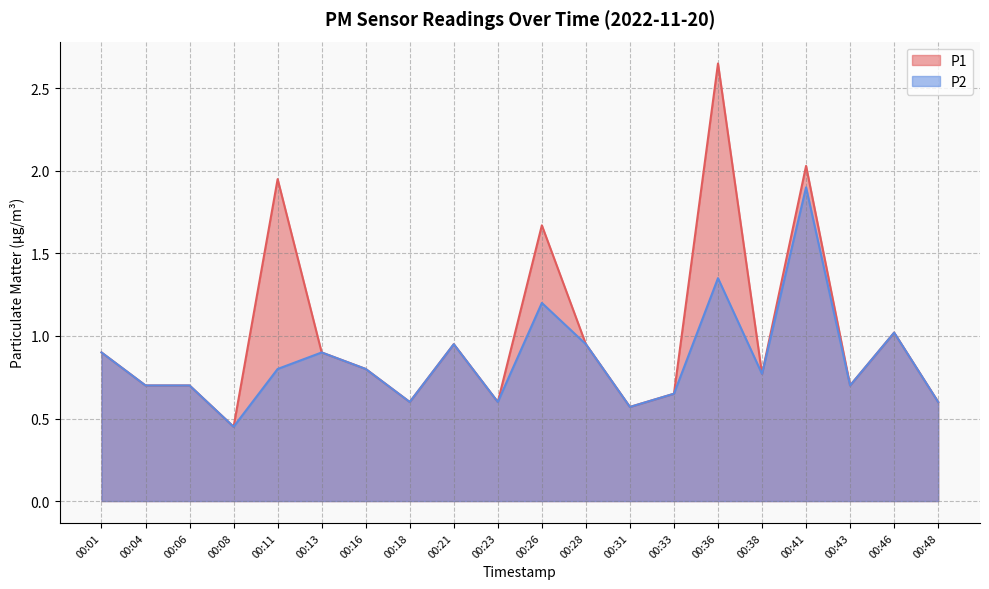

In P2, how many points are lower than both neighbors (excluding endpoints)?

6